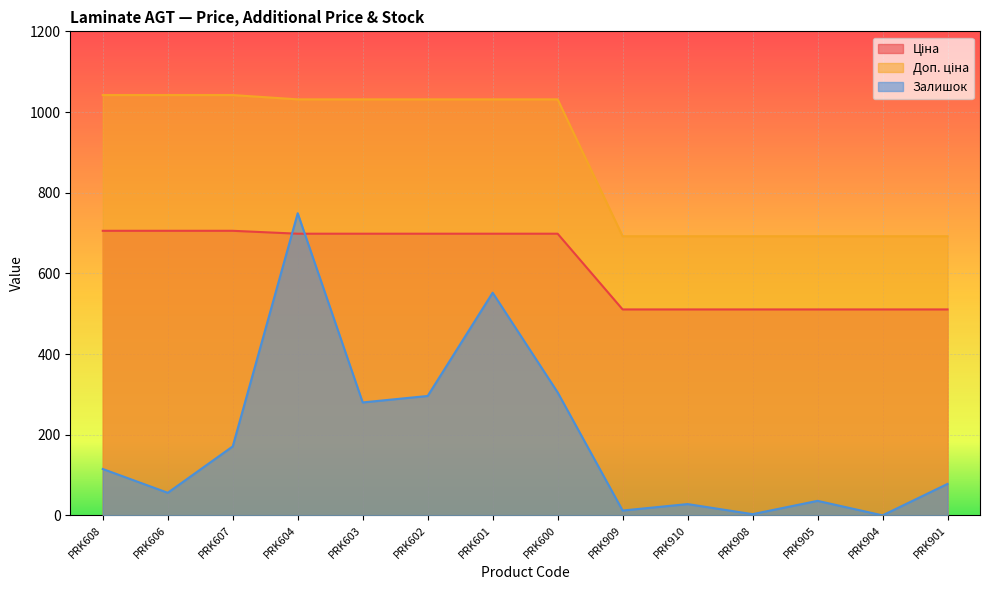

Is the value of Залишок at PRK607 greater than the value of Доп. ціна at PRK600?

No